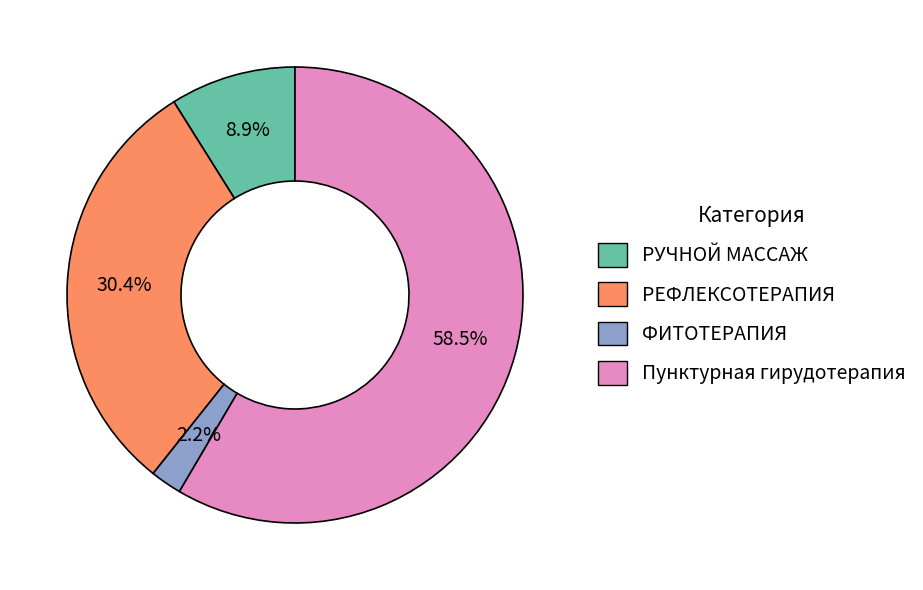

To the nearest percent, what is the difference between the largest and smallest slice percentages?

56%